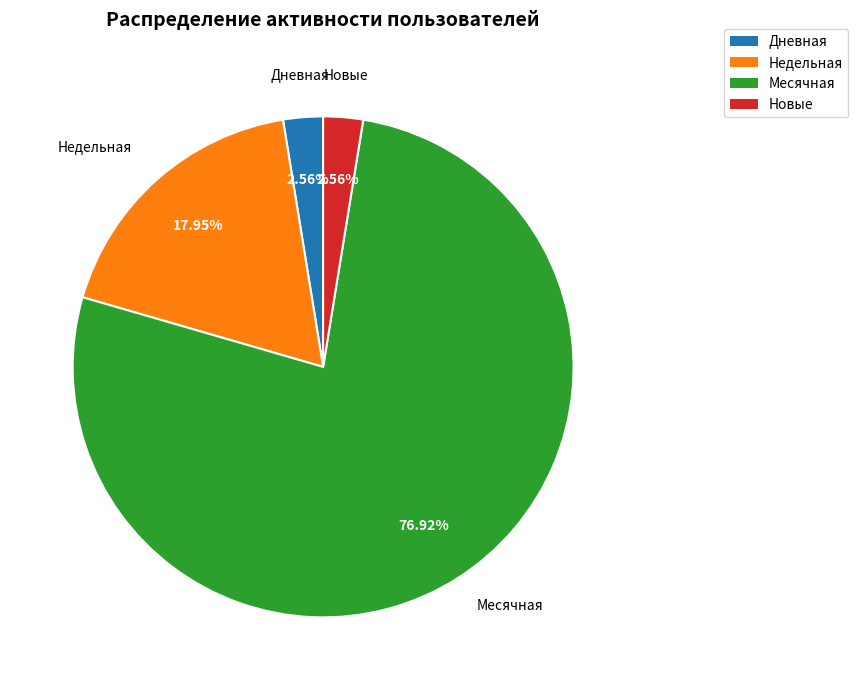

Is there any slice that represents more than half of the pie?

Yes